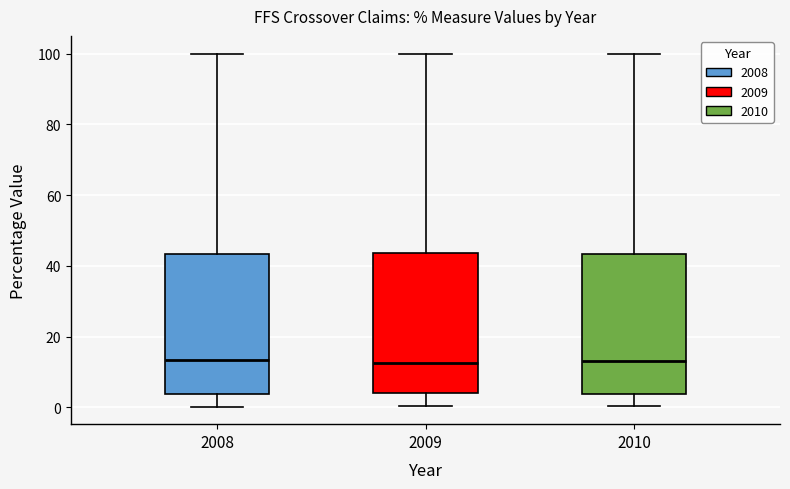

Reading left to right, transcribe this box plot: for each box, give where its median line is, the range the box spans, and where its two whiskers end, as read against the y-axis. The values are not printed on the chart, so give them approximately, as read against the axis.

2008: median 14, box 4 to 44, whiskers 0 to 100
2009: median 12, box 4 to 44, whiskers 0 to 100
2010: median 14, box 4 to 44, whiskers 0 to 100